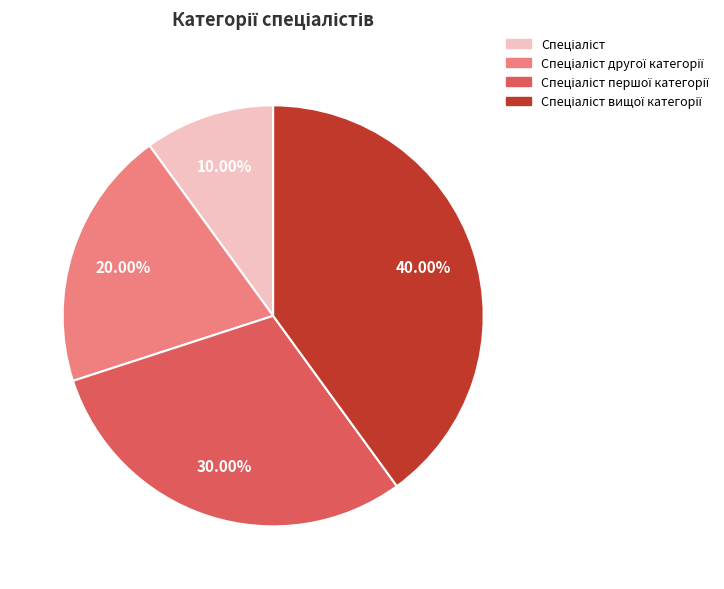

Does any single category account for the majority?

No